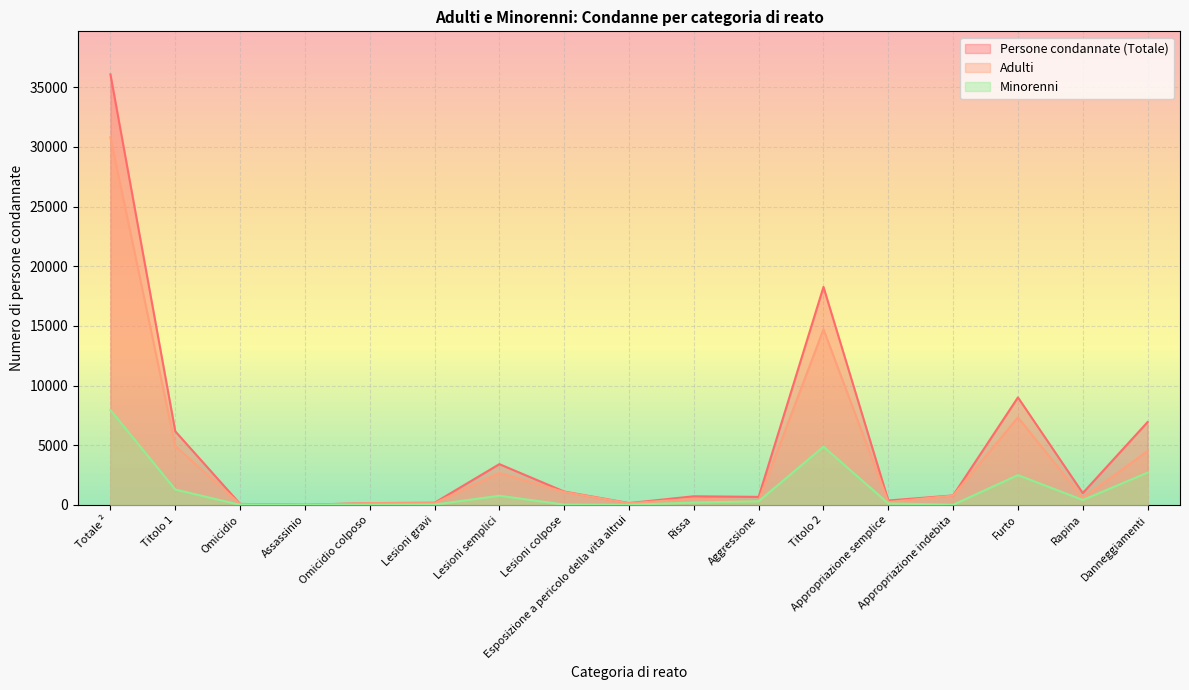

Count the number of categories in the chart.

17